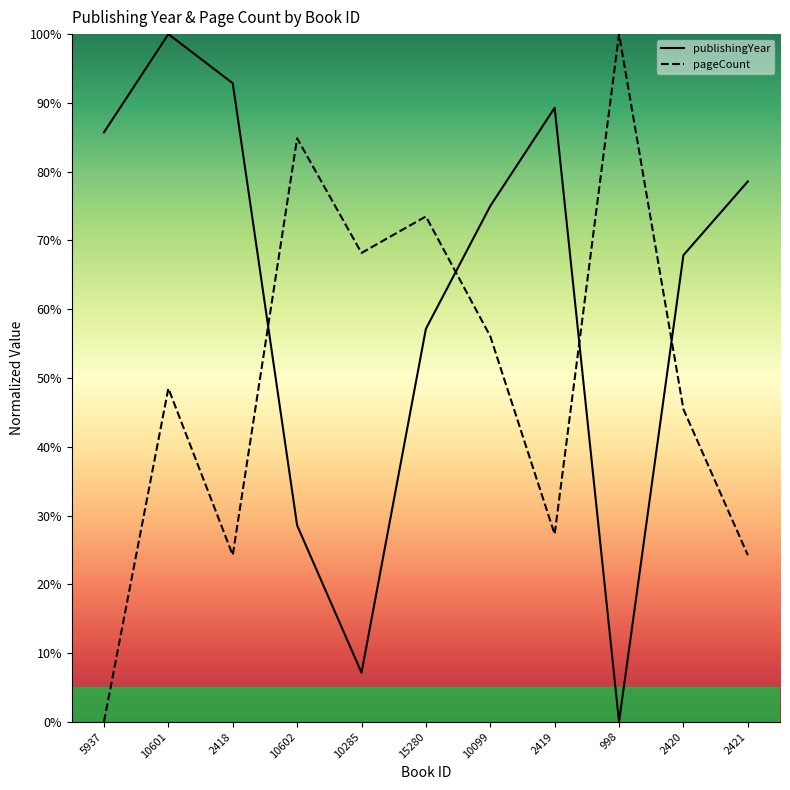

Is it true that publishingYear equals 56.4 at 2419?

False